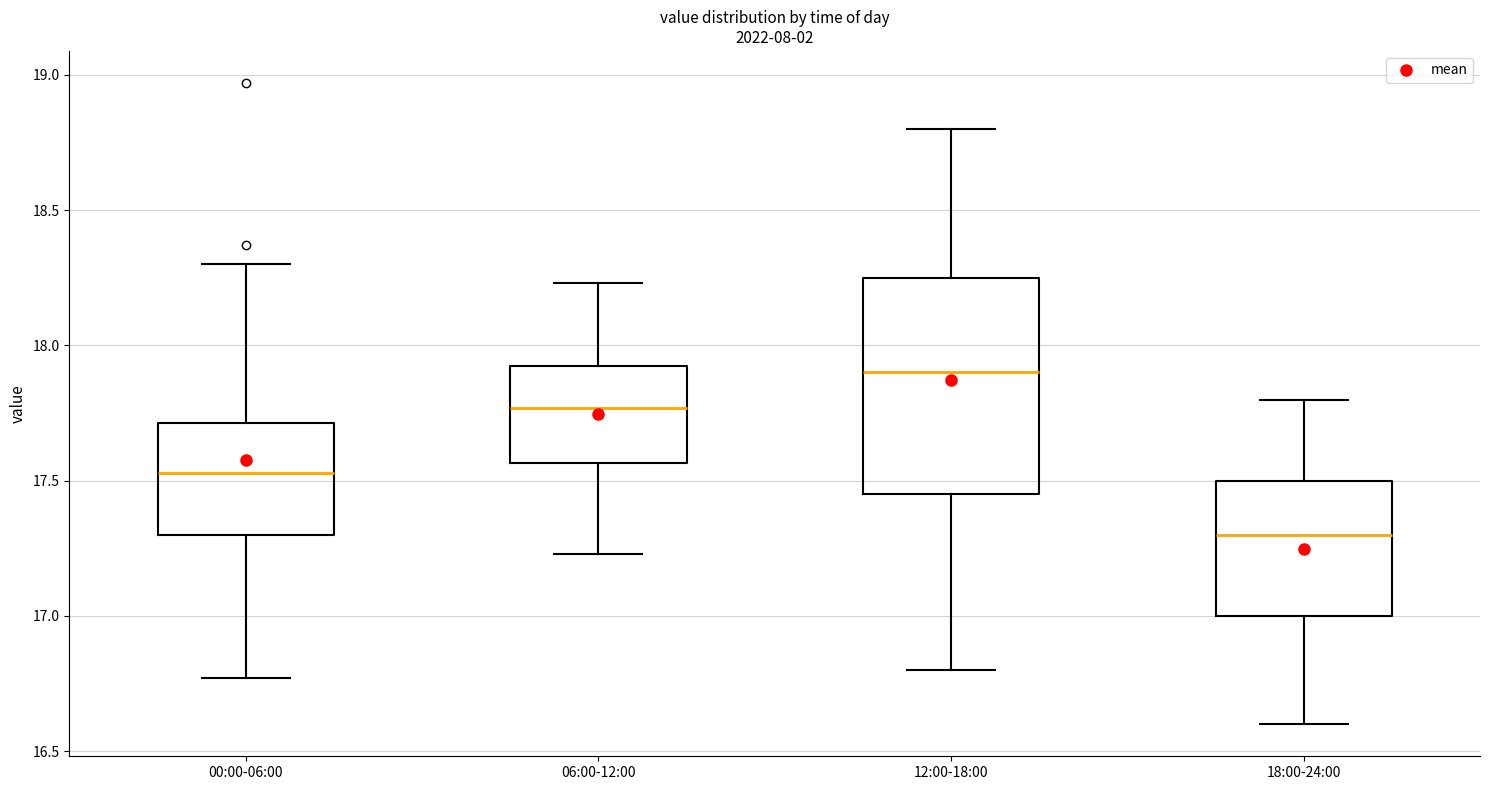

Which box is the tallest, from its lower edge to its upper edge?

12:00-18:00